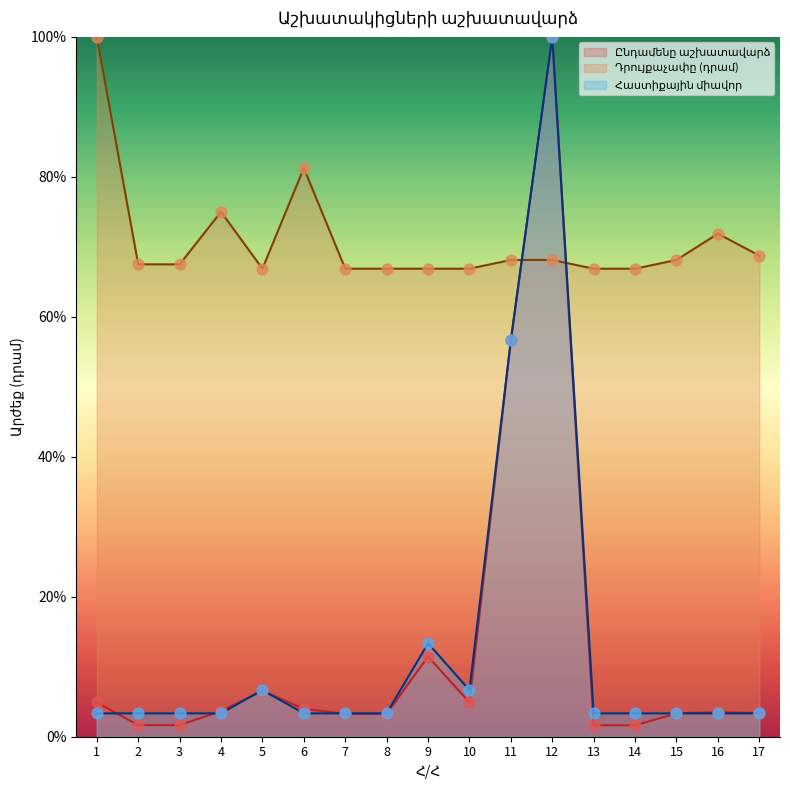

At which category is the sum across all series the highest?

12